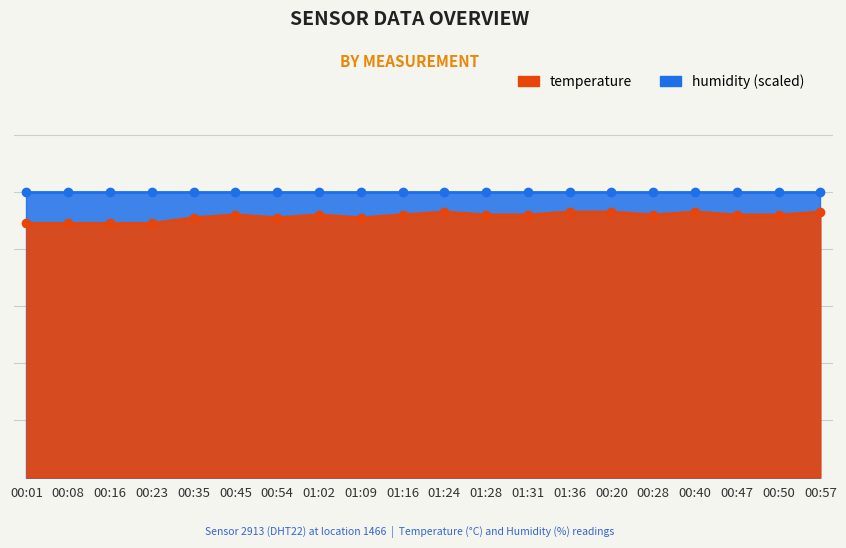

How many data points are less than 9?

4